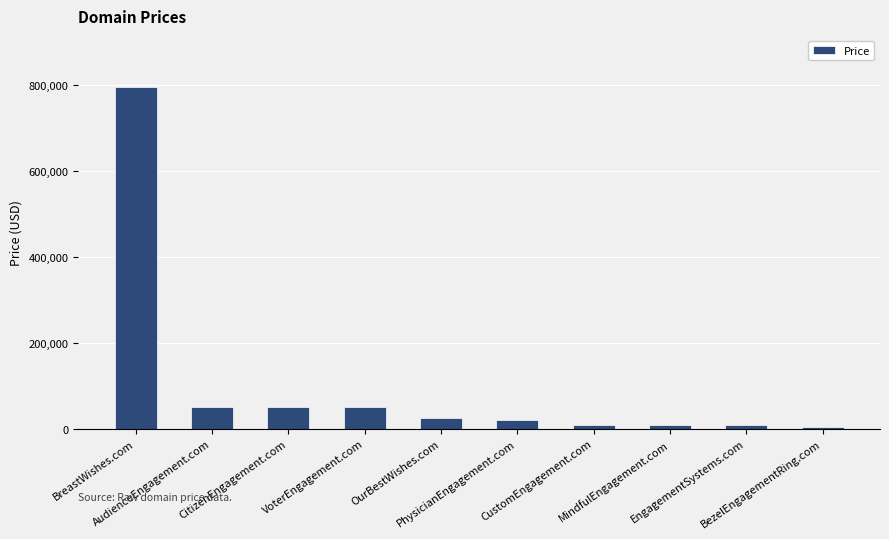

What is the ratio of the value at PhysicianEngagement.com to the value at VoterEngagement.com?

0.4